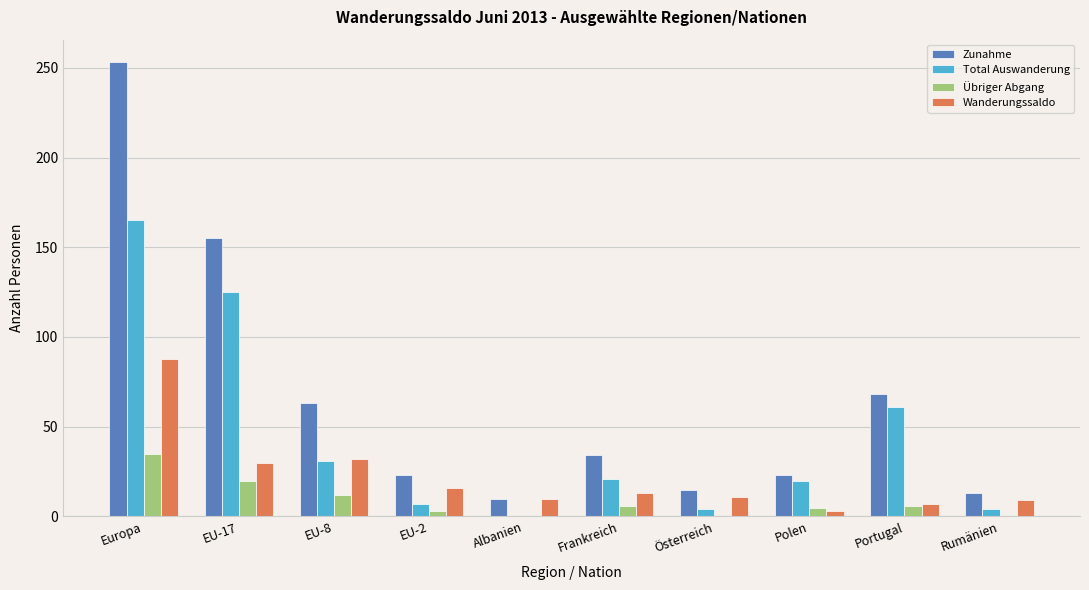

What is the sum of all Total Auswanderung values?

438